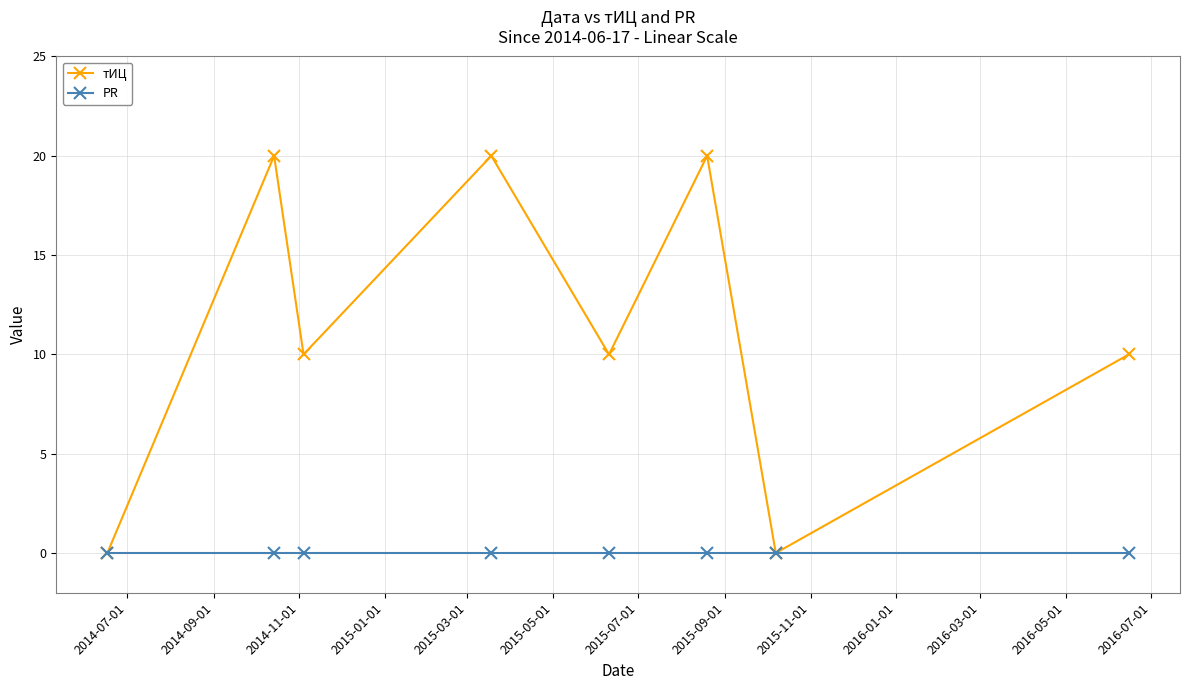

In тИЦ, how many points are lower than both neighbors (excluding endpoints)?

3